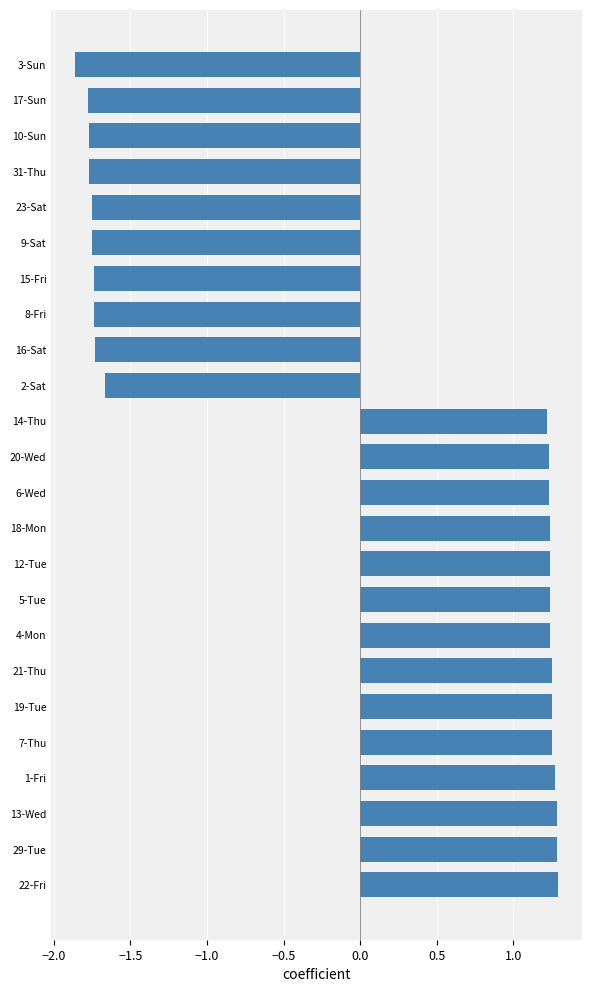

What is the difference between the values at 20-Wed and 10-Sun?

3.0